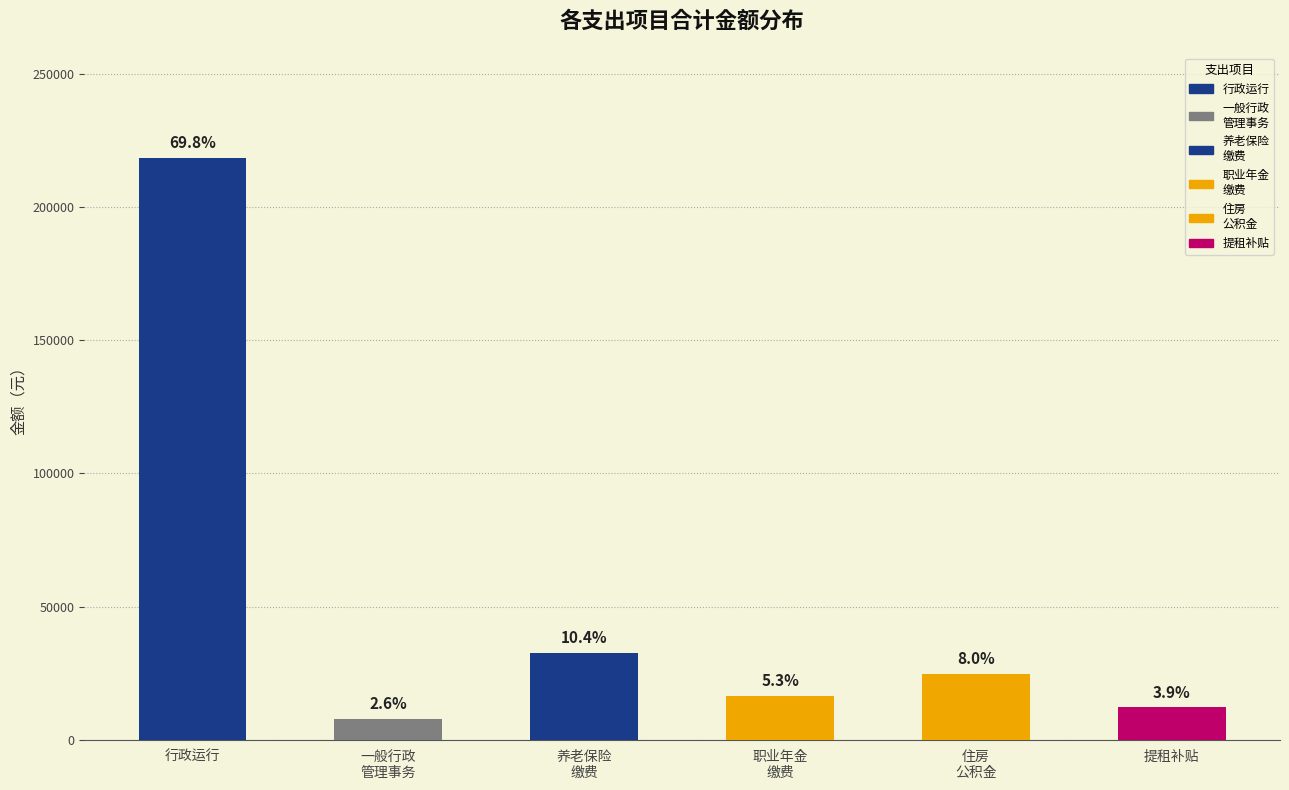

Rank the categories by value from highest to lowest.

行政运行, 机关事业单位基本养老保险缴费支出, 住房公积金, 机关事业单位职业年金缴费支出, 提租补贴, 一般行政管理事务